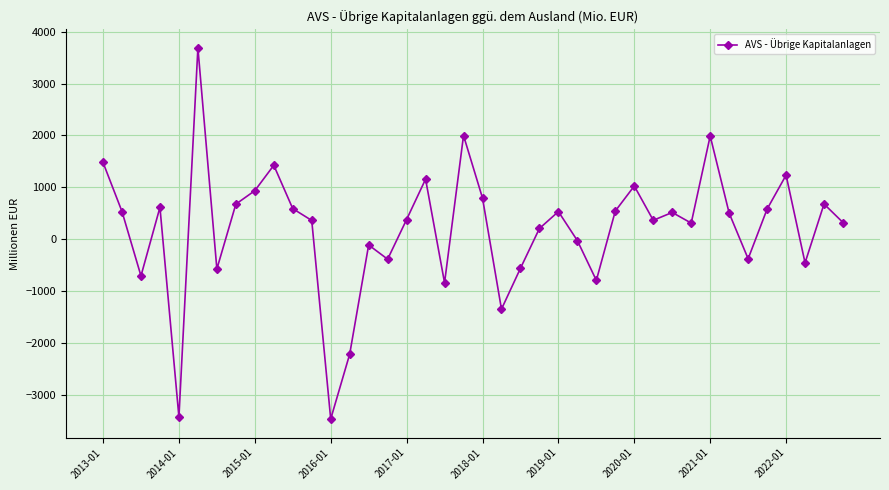

What is the sum of all values?

8122